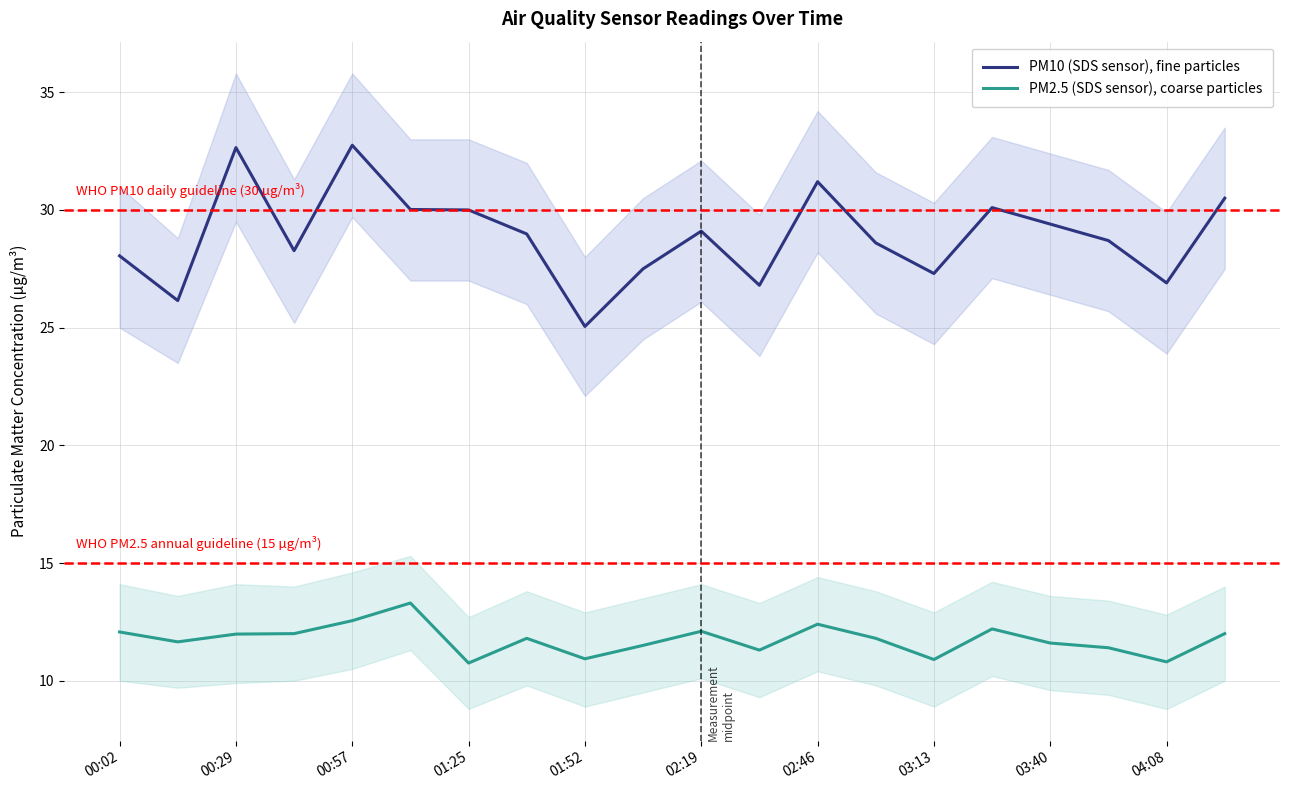

In PM2.5 (SDS sensor), coarse particles, how many points are lower than both neighbors (excluding endpoints)?

6